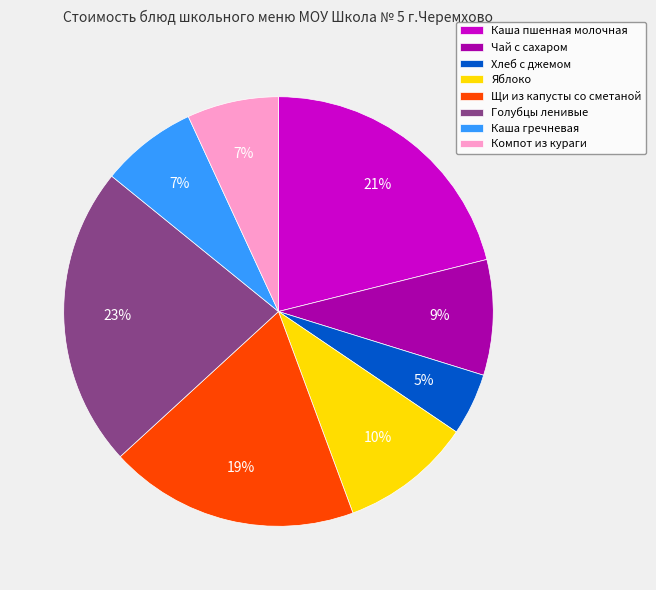

How many segments does this pie chart have?

8